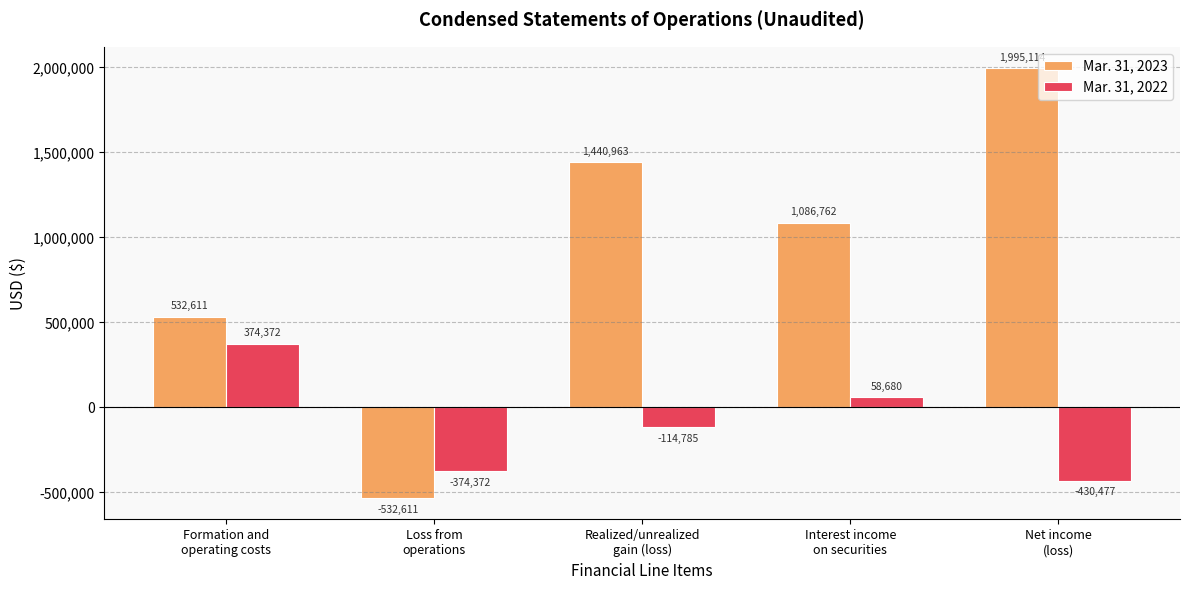

Between Formation and
operating costs and Net income
(loss), which series saw the biggest shift?

Mar. 31, 2023